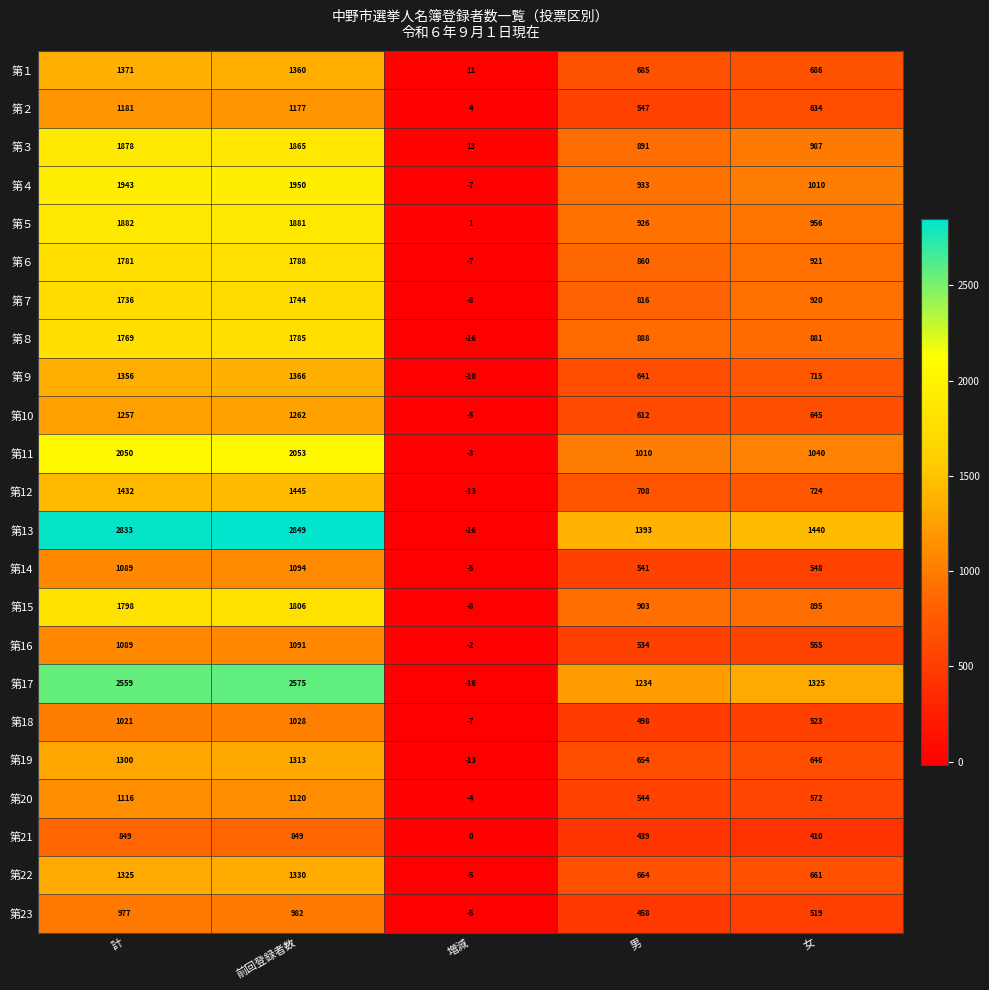

What is the difference between the second highest and minimum values in the 第15 series?

1806